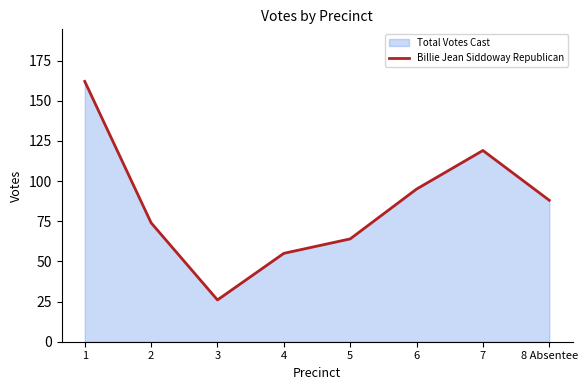

How many series are shown in this chart?

1